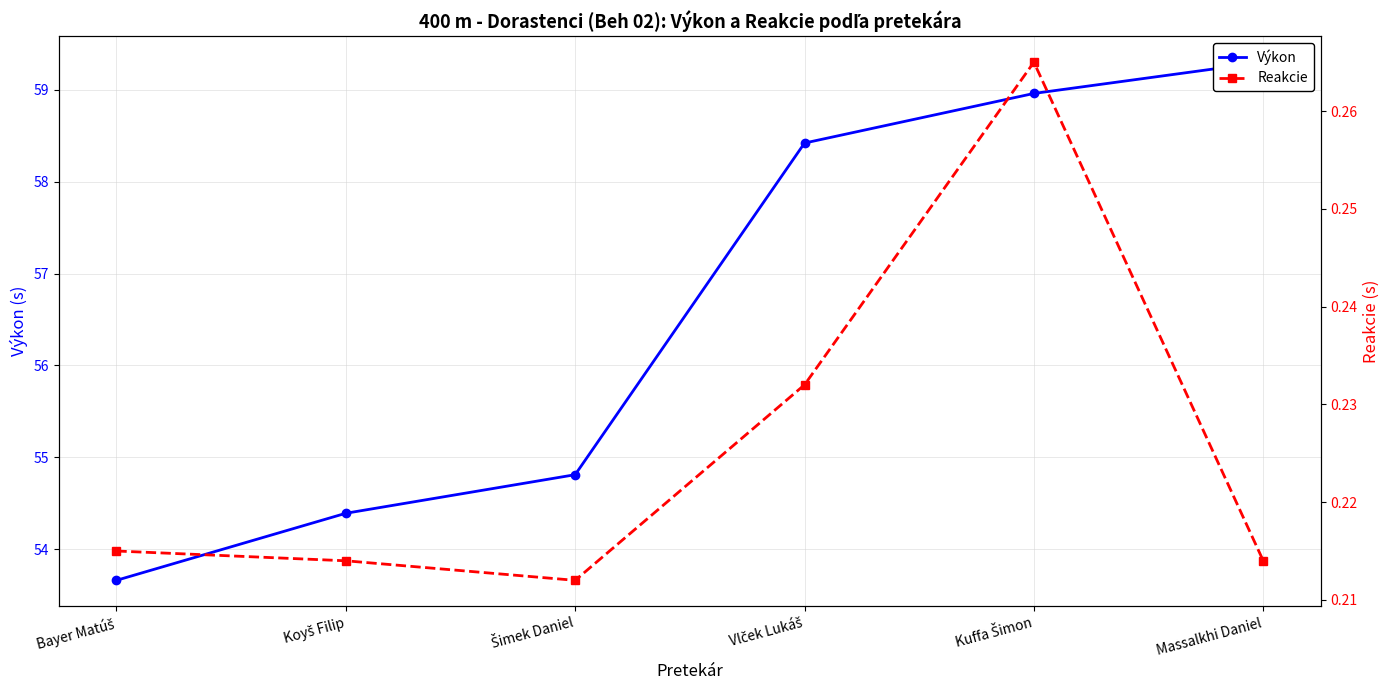

True or false: Výkon and Reakcie intersect in this chart.

False